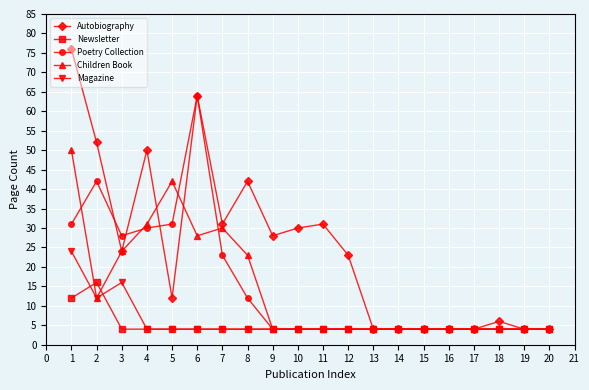

Which series changed the most between 2 and 3?

Autobiography